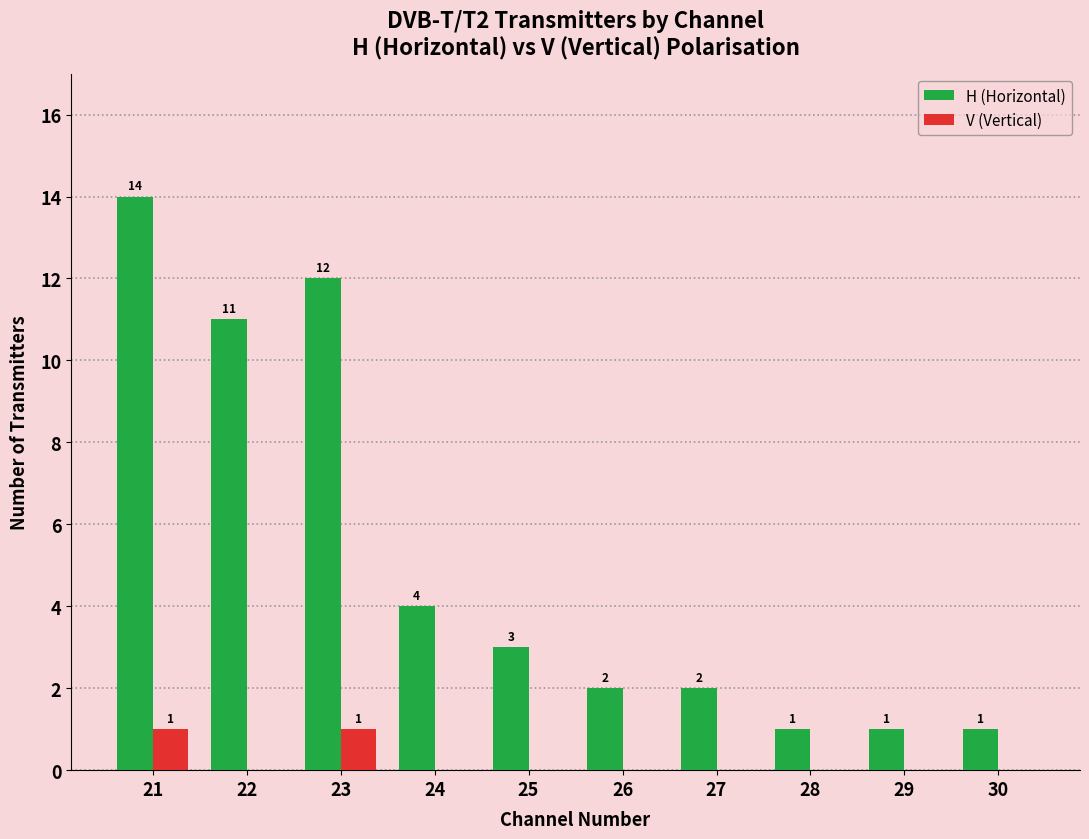

The value of V (Vertical) at 26 is 1. True or false?

False